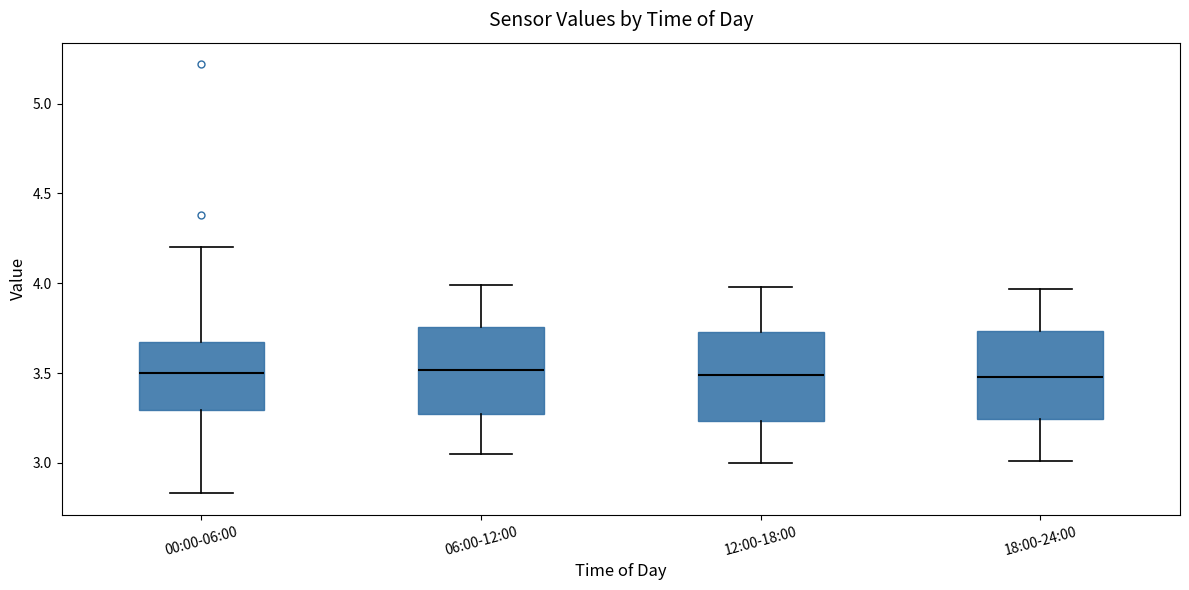

Reading left to right, read every box against the y-axis: the position of its median line, the range the box covers, and the ends of its whiskers. The values are not printed on the chart, so give them approximately, as read against the axis.

00:00-06:00: median 3.50, box 3.30 to 3.70, whiskers 2.85 to 4.20
06:00-12:00: median 3.50, box 3.30 to 3.75, whiskers 3.05 to 4.00
12:00-18:00: median 3.50, box 3.25 to 3.75, whiskers 3.00 to 4.00
18:00-24:00: median 3.50, box 3.25 to 3.75, whiskers 3.00 to 3.95